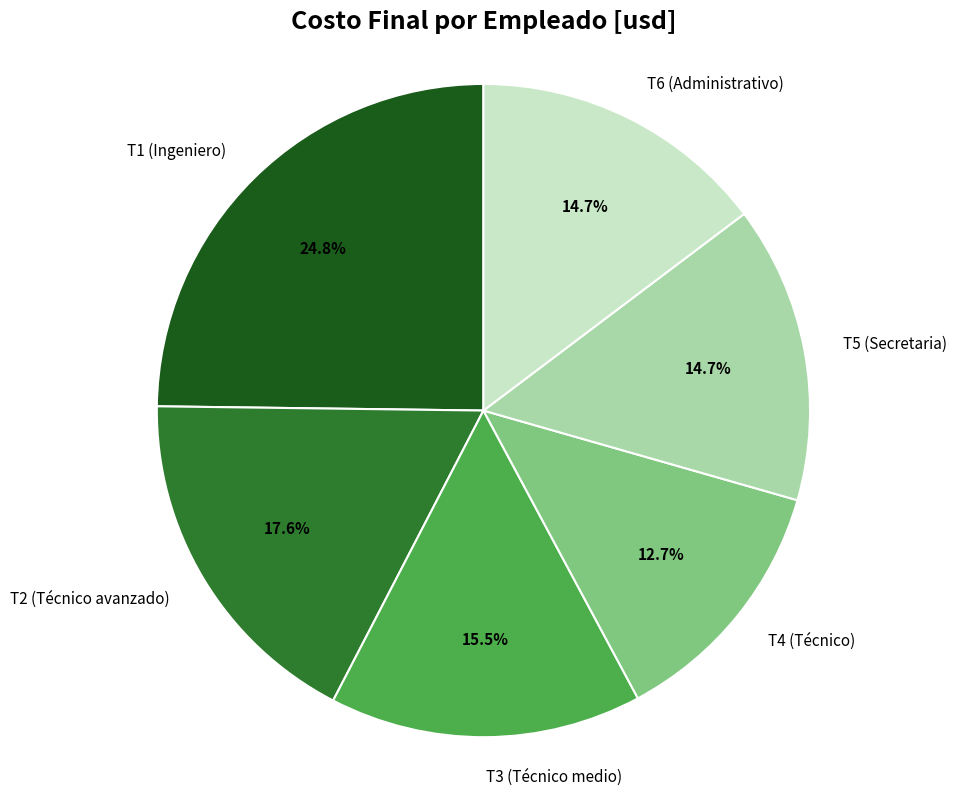

To the nearest percent, what is the combined percentage of T4 (Técnico) and T2 (Técnico avanzado)?

30%